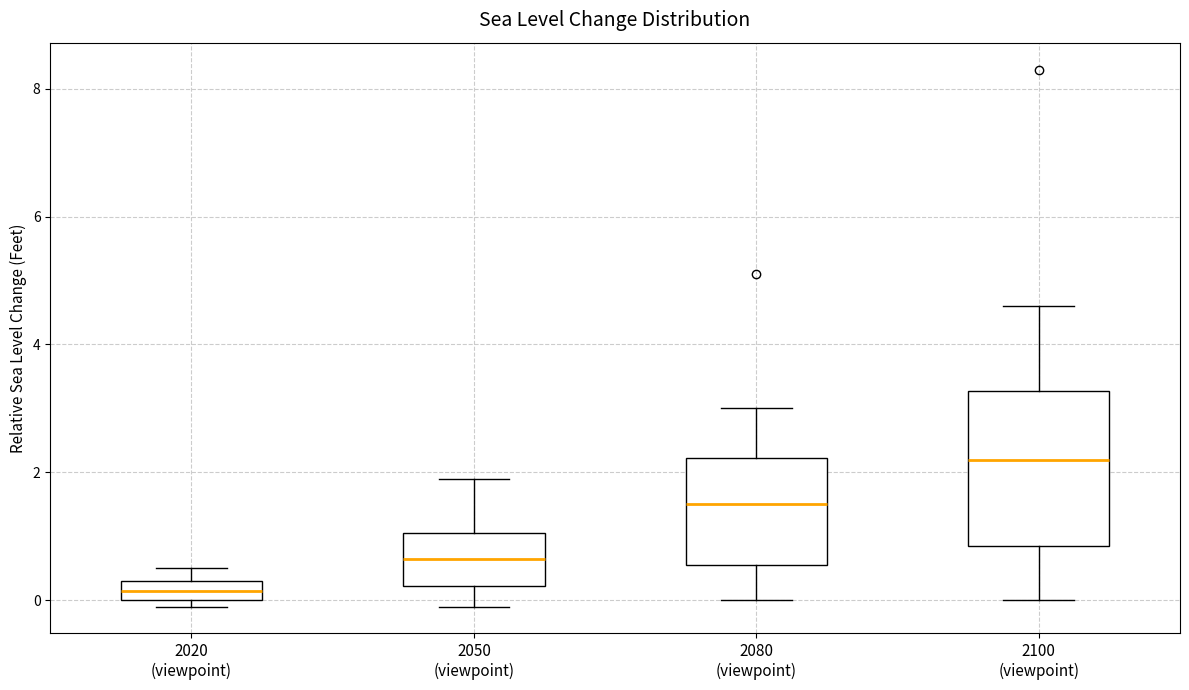

Which box's median line is the lowest?

2020 (viewpoint)